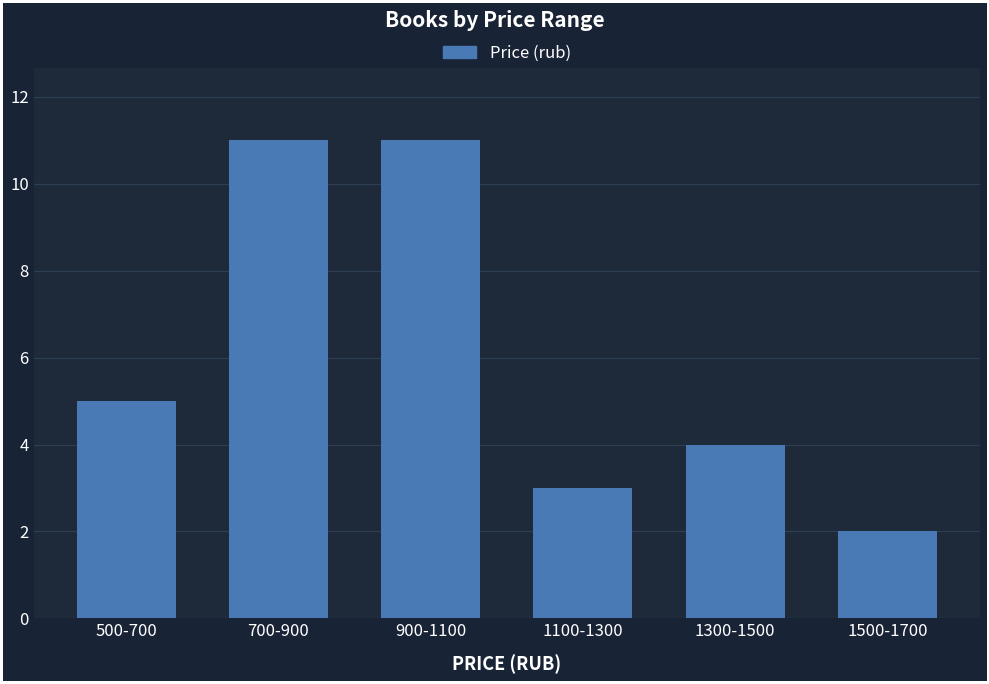

Reading right to left, transcribe all the data shown in this chart.

1500-1700=2	1300-1500=4	1100-1300=3	900-1100=11	700-900=11	500-700=5